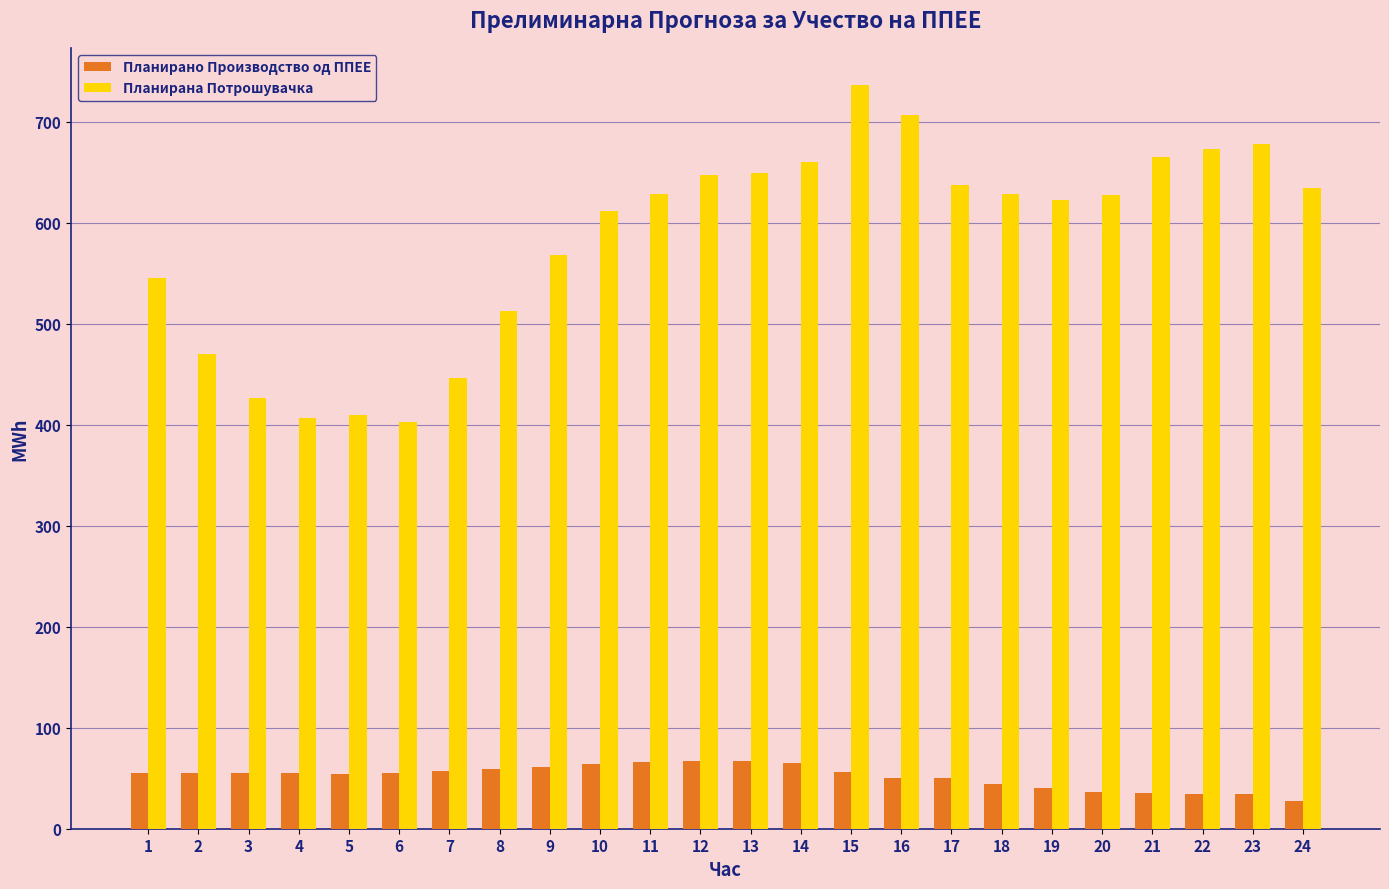

Which series changed the most between 2 and 17?

Планирана Потрошувачка